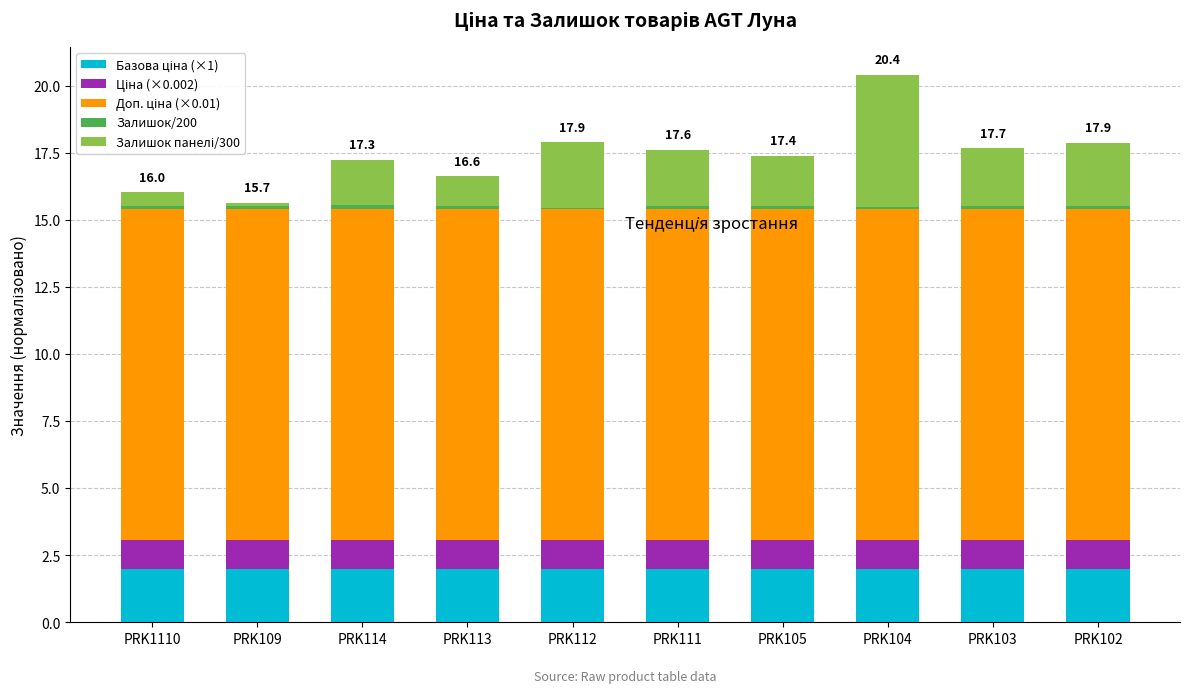

At which category is the sum across all series the highest?

PRK104